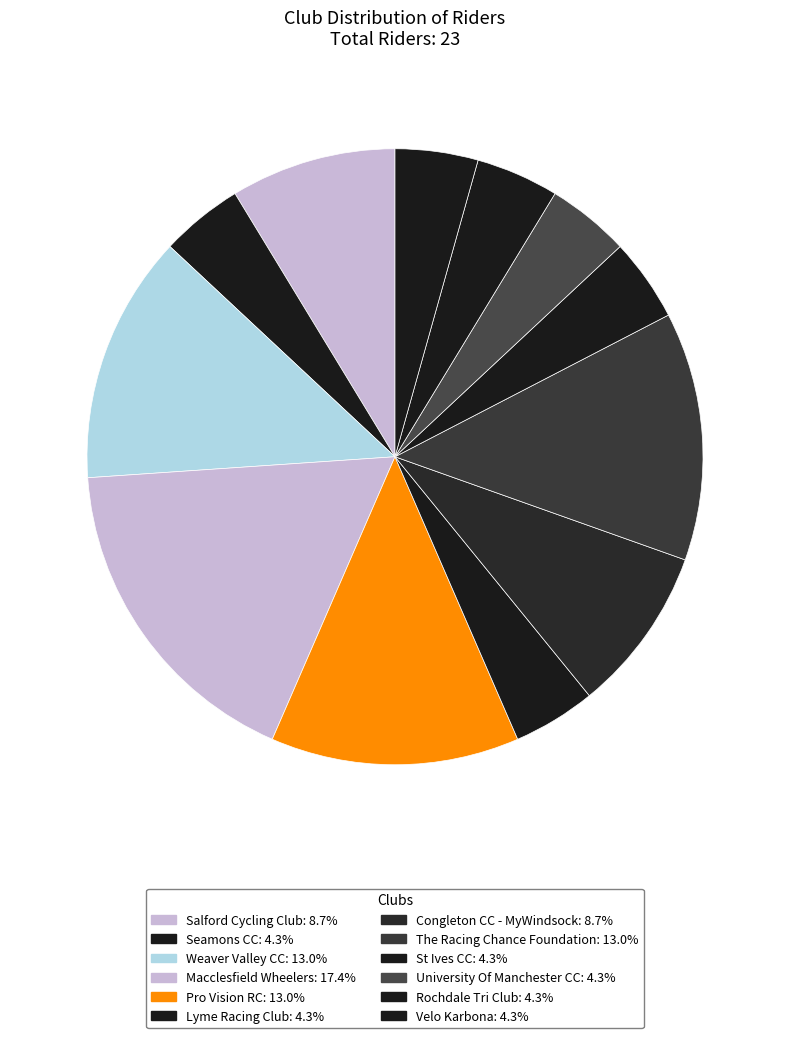

True or false: Salford Cycling Club accounts for 9% of the total.

True